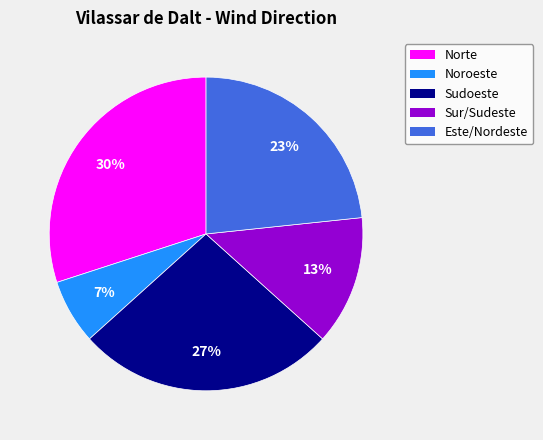

To the nearest percent, what is the difference between the largest and smallest slice percentages?

23%